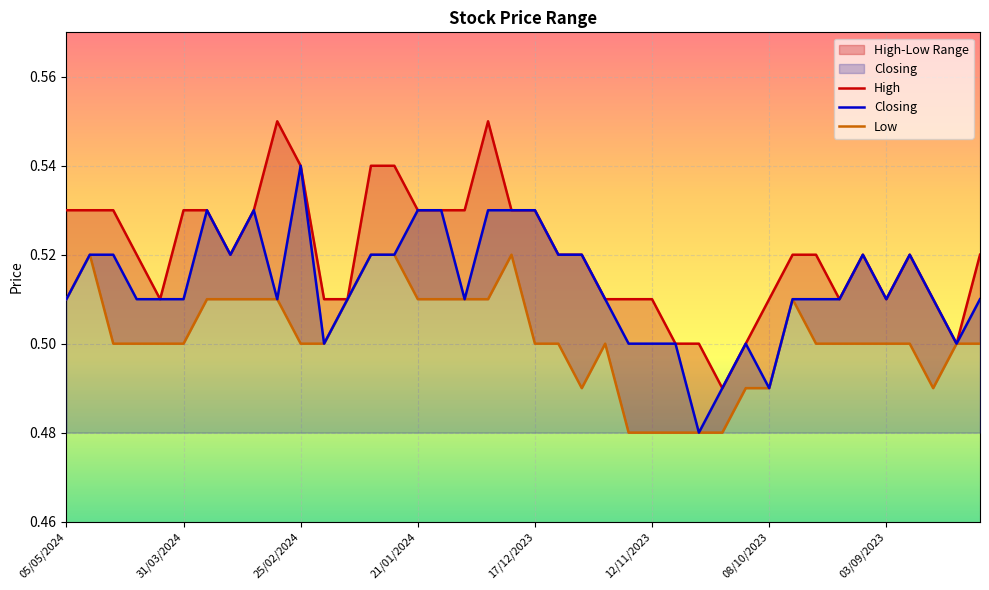

Where is Closing nearest to the value 0?

27